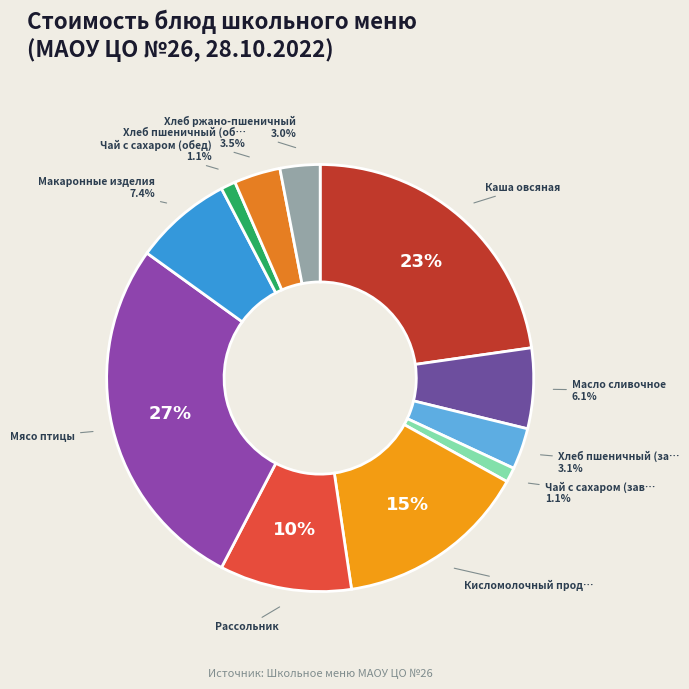

How many segments does this pie chart have?

11